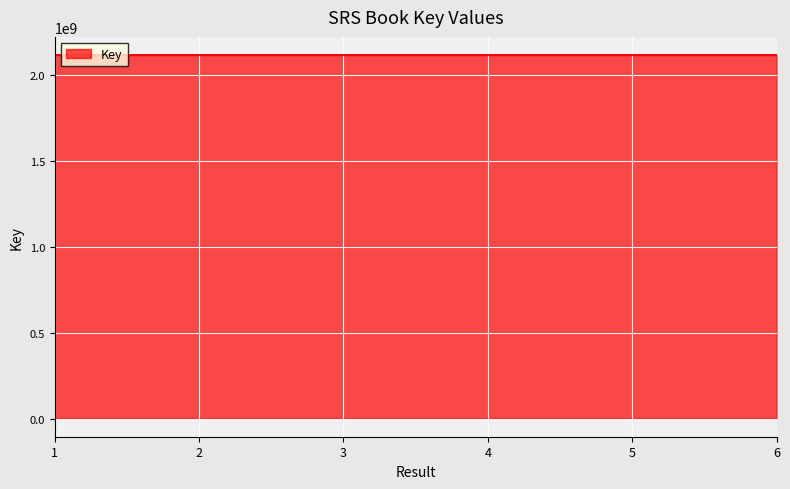

What is the difference between the second highest and minimum values?

490